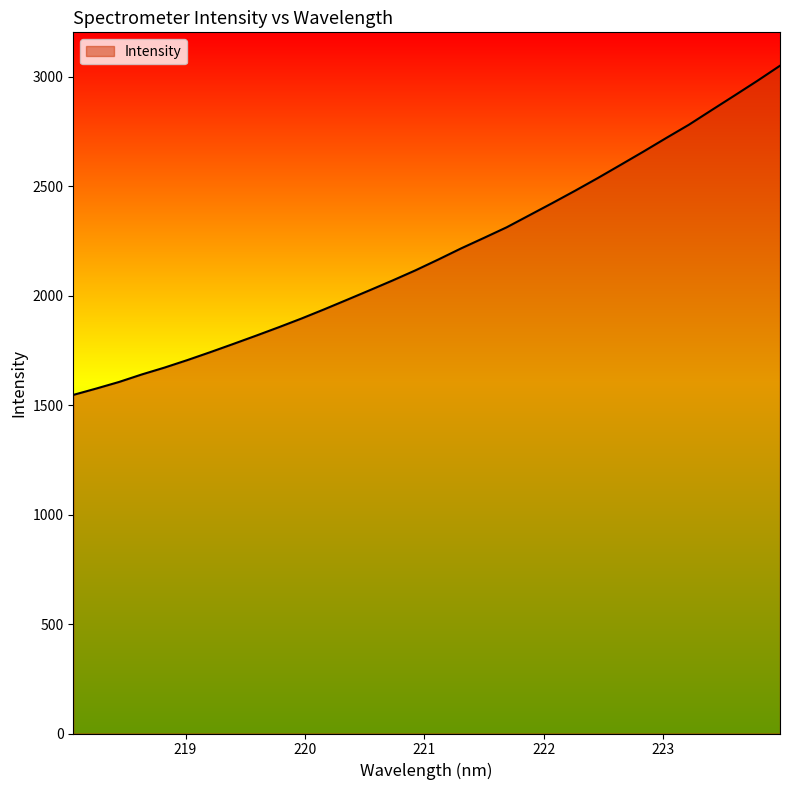

What is the minimum value shown in the chart?

1546.6